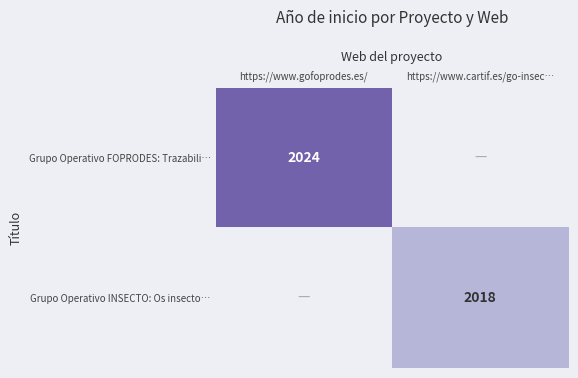

Is it true that Grupo Operativo INSECTO: Os insecto… equals 1207 at https://www.cartif.es/go-insec…?

False